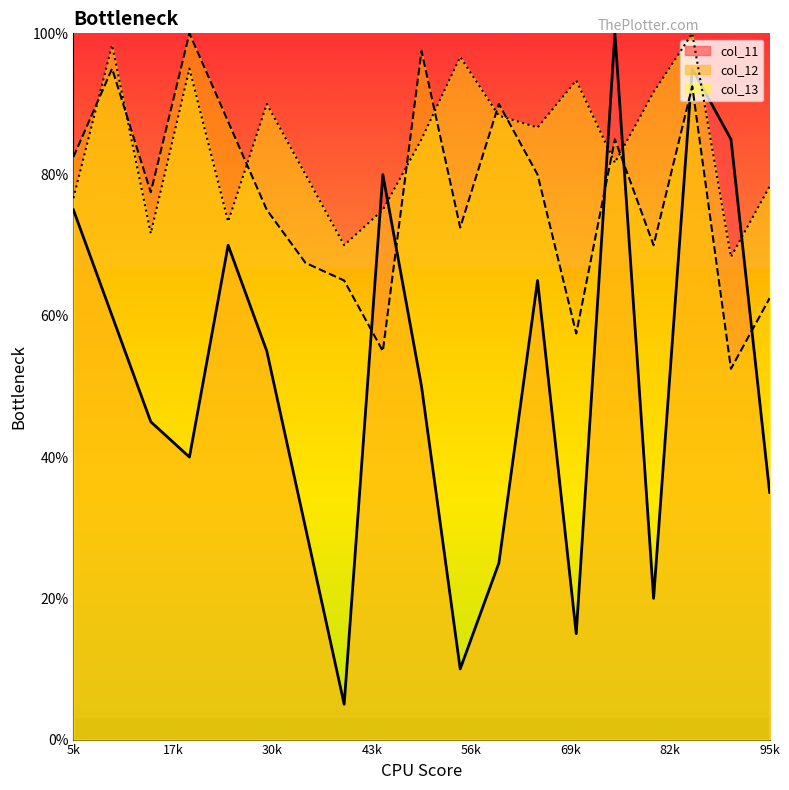

What value does the col_12 series have at 5k?

82.5